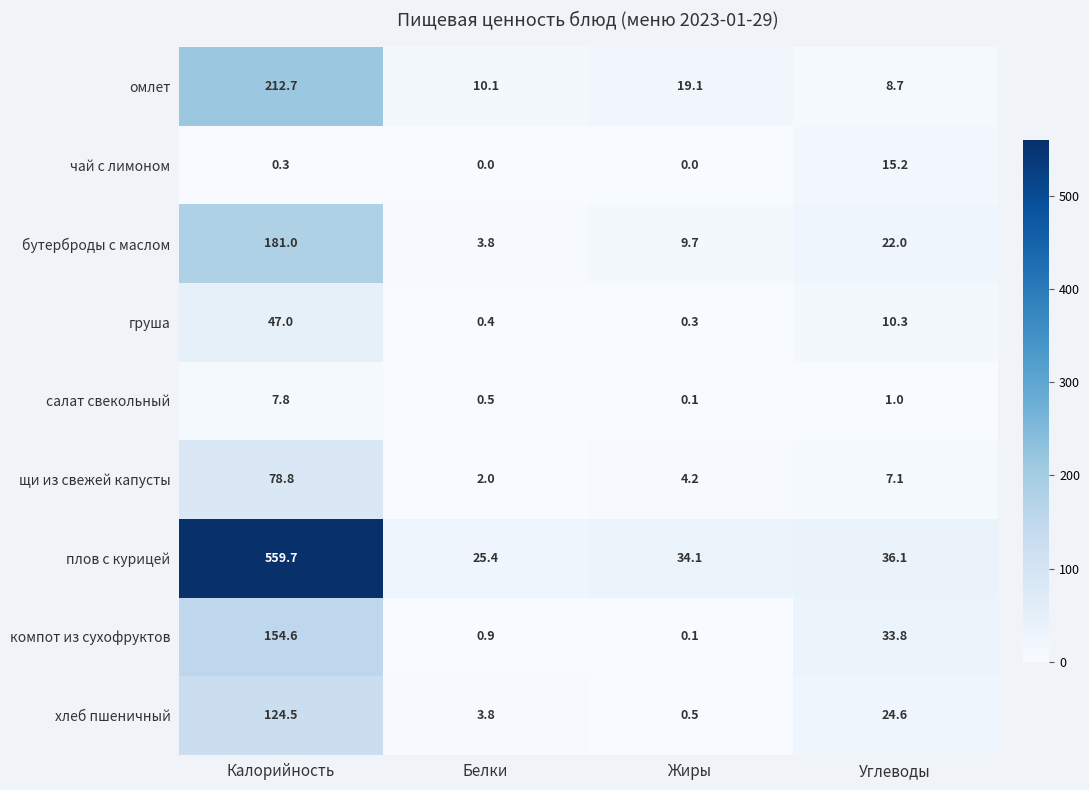

Which series changed the most between Калорийность and Белки?

плов с курицей